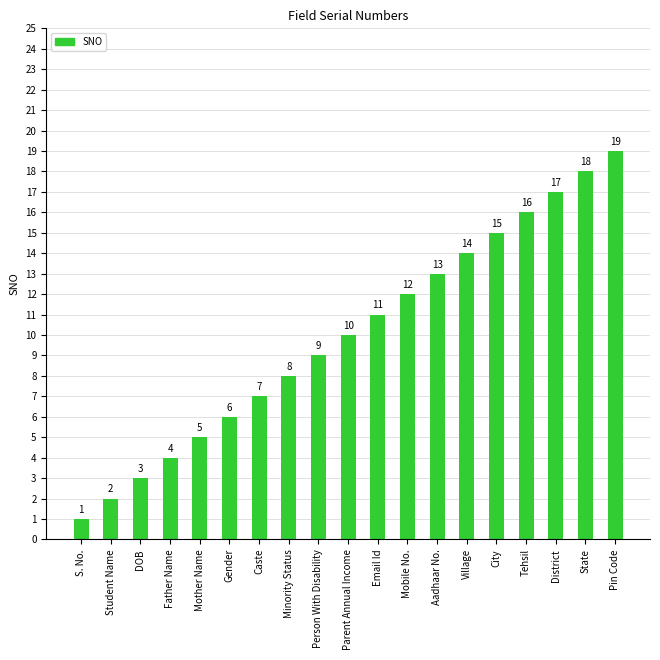

True or false: the data shows 18 at Aadhaar No..

False